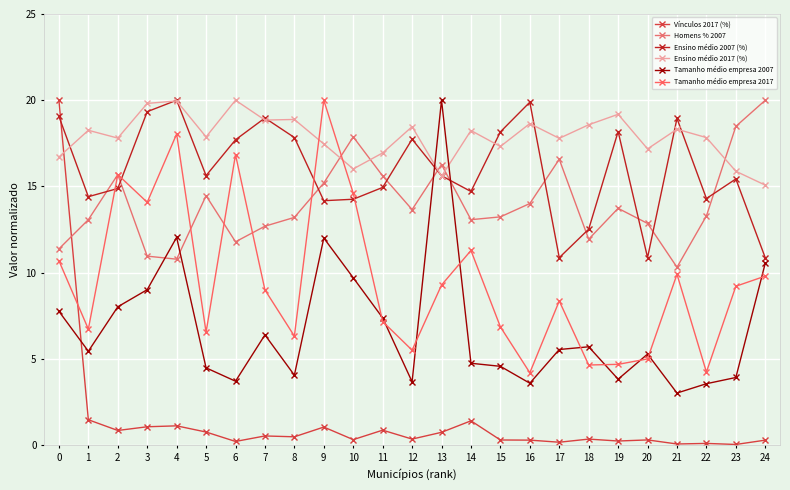

True or false: Ensino médio 2017 (%) and Tamanho médio empresa 2007 intersect in this chart.

True